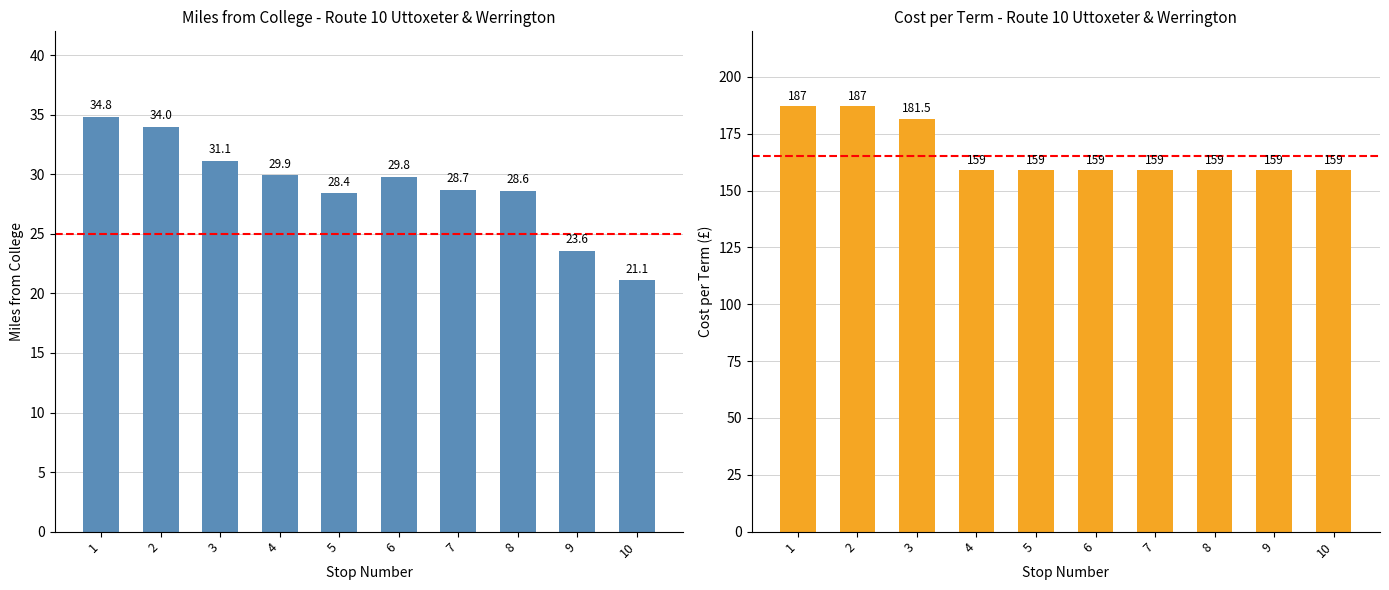

Read the Miles from College value at 1.

34.8